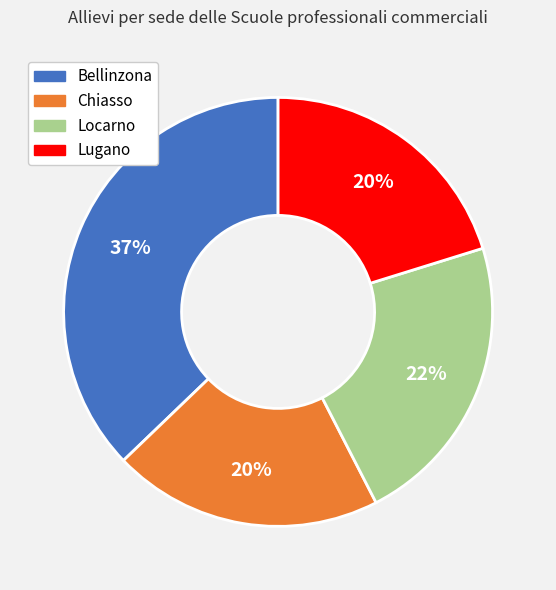

To the nearest percent, what percentage of the pie is Lugano?

20%